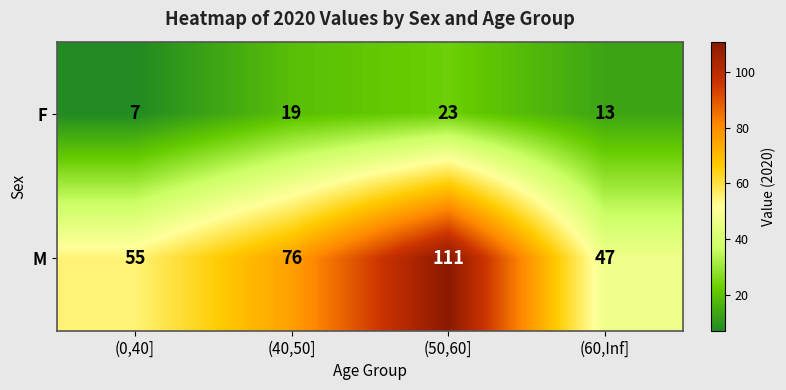

What is the sum of all F values?

62